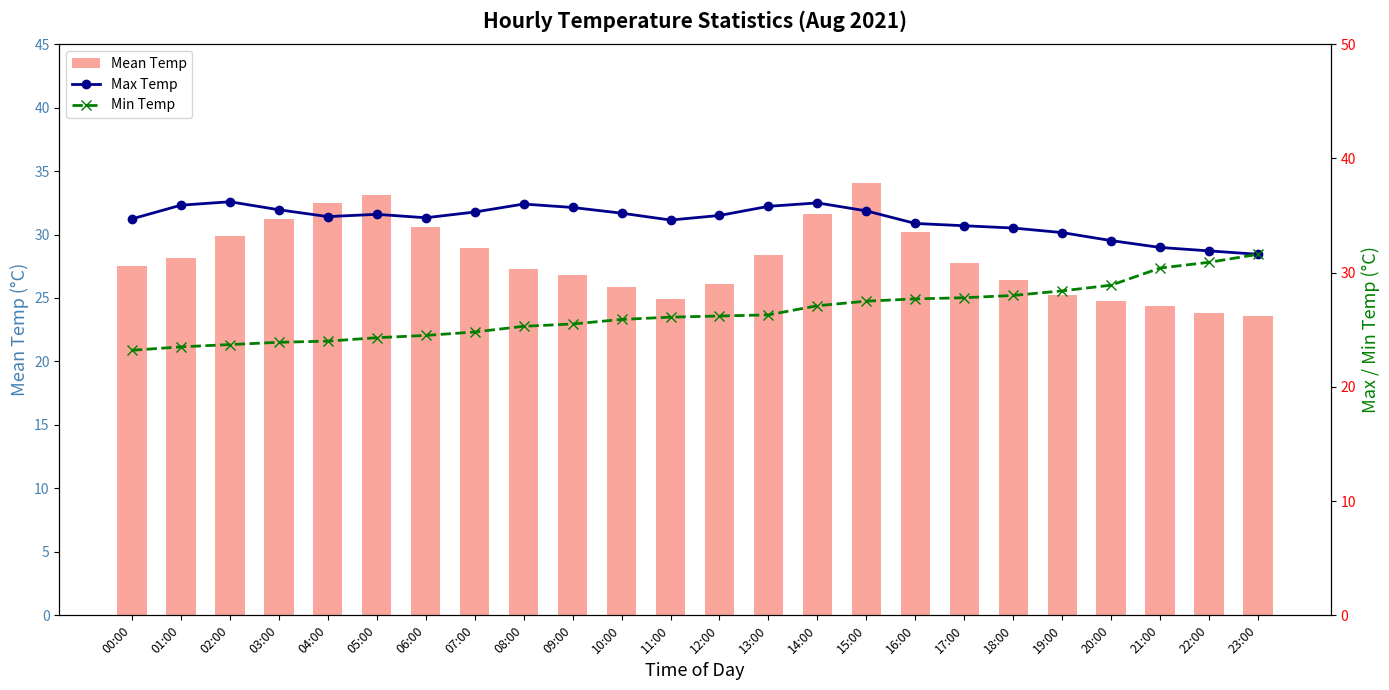

At which category does the chart reach its peak across all series?

02:00